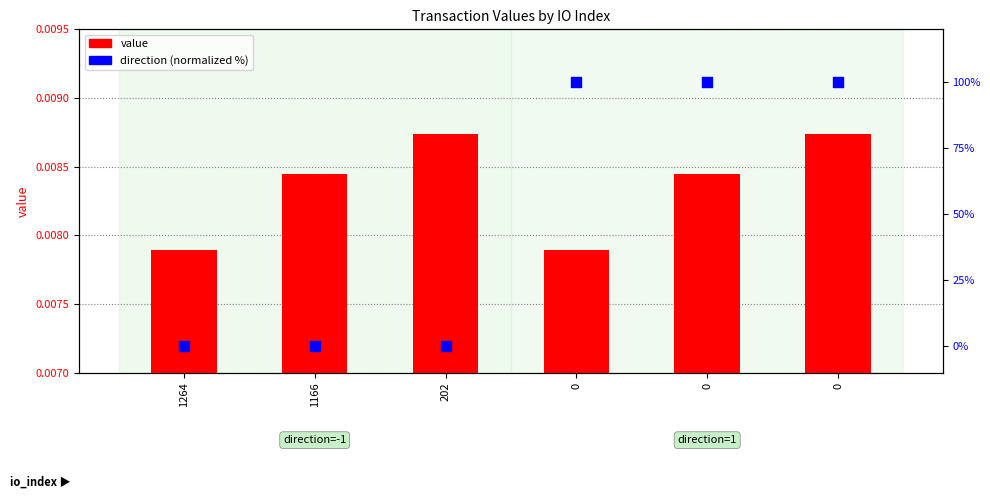

Which series contains the highest Y value?

direction (normalized %)